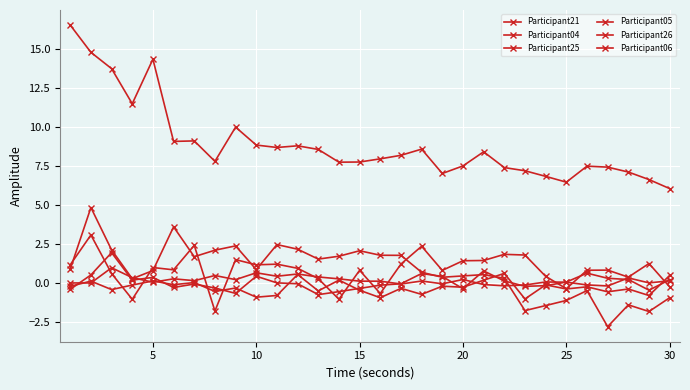

What is the average value of the Participant25 series?

0.1